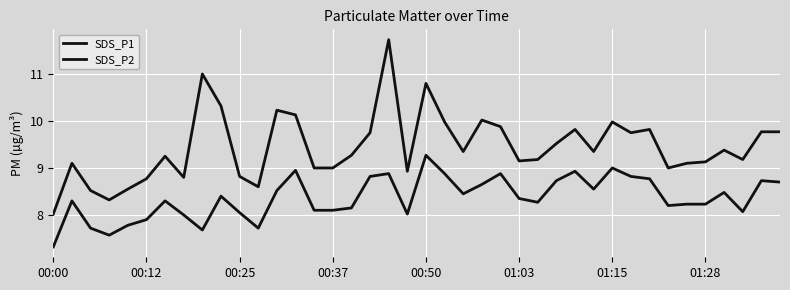

Which series has the largest range (max minus min)?

SDS_P1